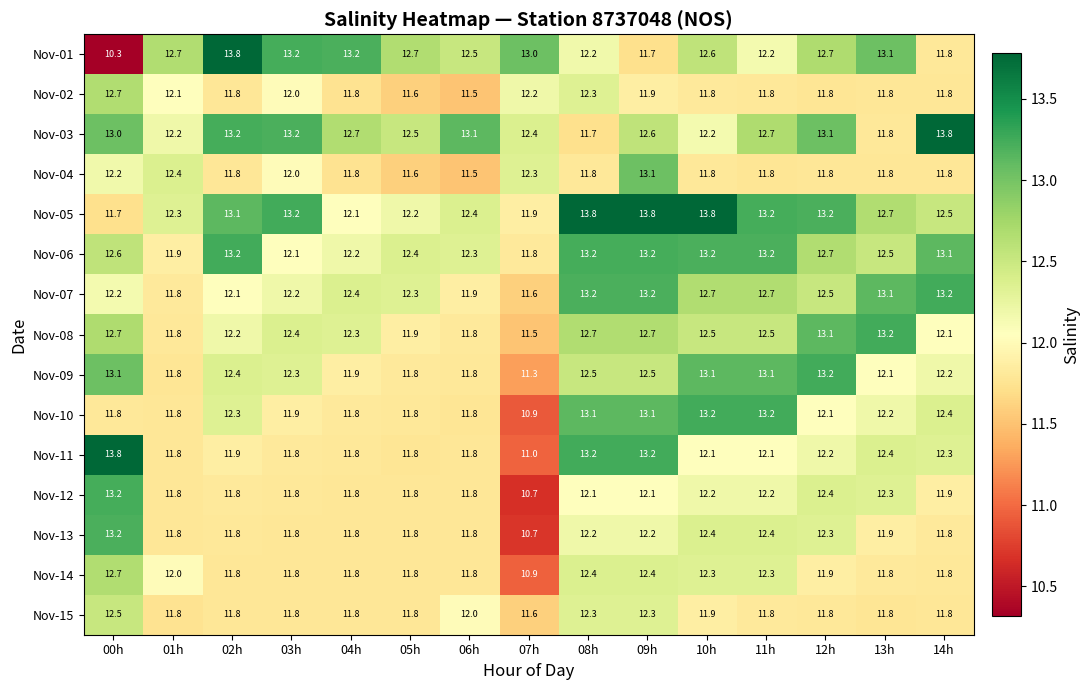

At which label does Nov-08 reach its peak?

13h